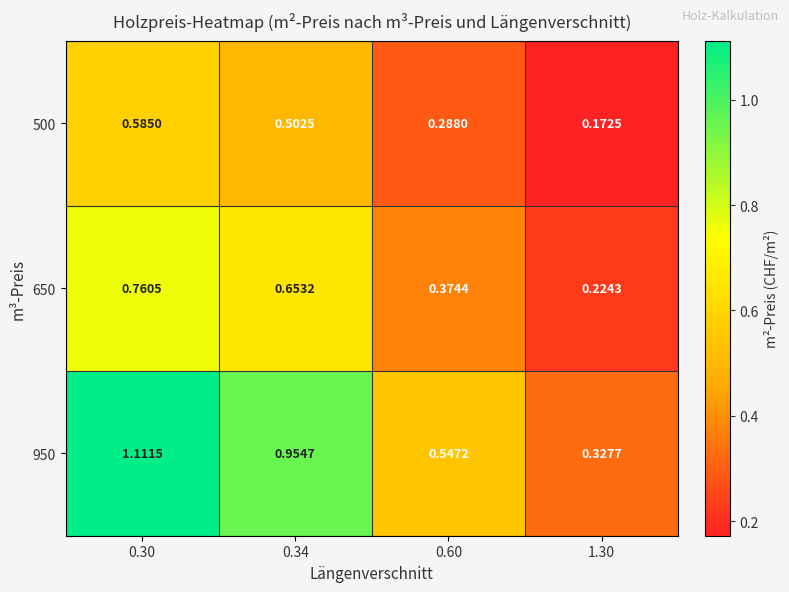

Is the value of 500 at 0.34 greater than the value of 950 at 0.30?

No